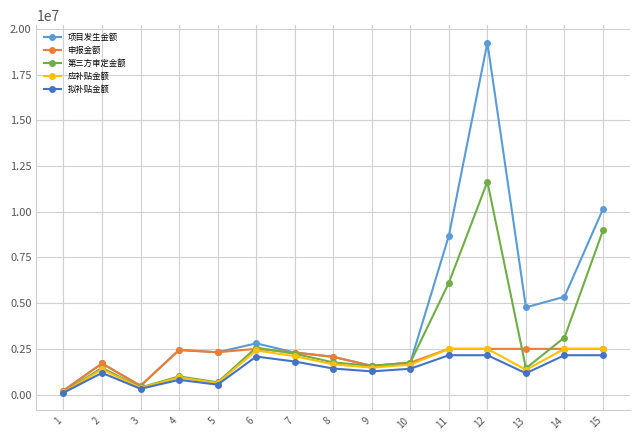

What is the spread (max minus min) of values at 2?

514339.1